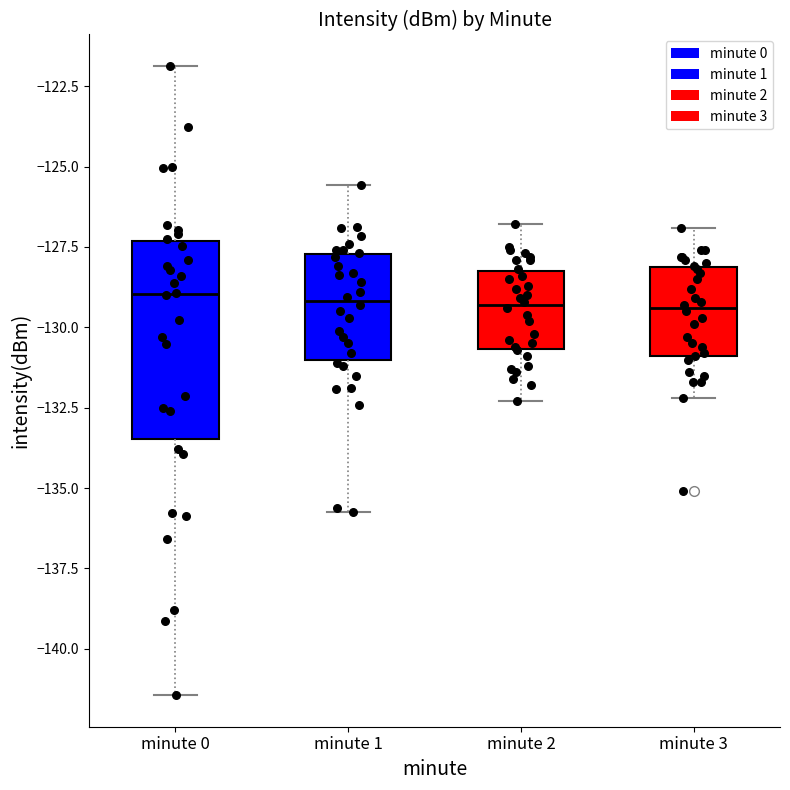

Reading left to right, read every box against the y-axis: the position of its median line, the range the box covers, and the ends of its whiskers. The values are not printed on the chart, so give them approximately, as read against the axis.

minute 0: median -129.0, box -133.5 to -127.5, whiskers -141.5 to -122.0
minute 1: median -129.0, box -131.0 to -127.5, whiskers -135.5 to -125.5
minute 2: median -129.5, box -130.5 to -128.0, whiskers -132.5 to -127.0
minute 3: median -129.5, box -131.0 to -128.0, whiskers -132.0 to -127.0